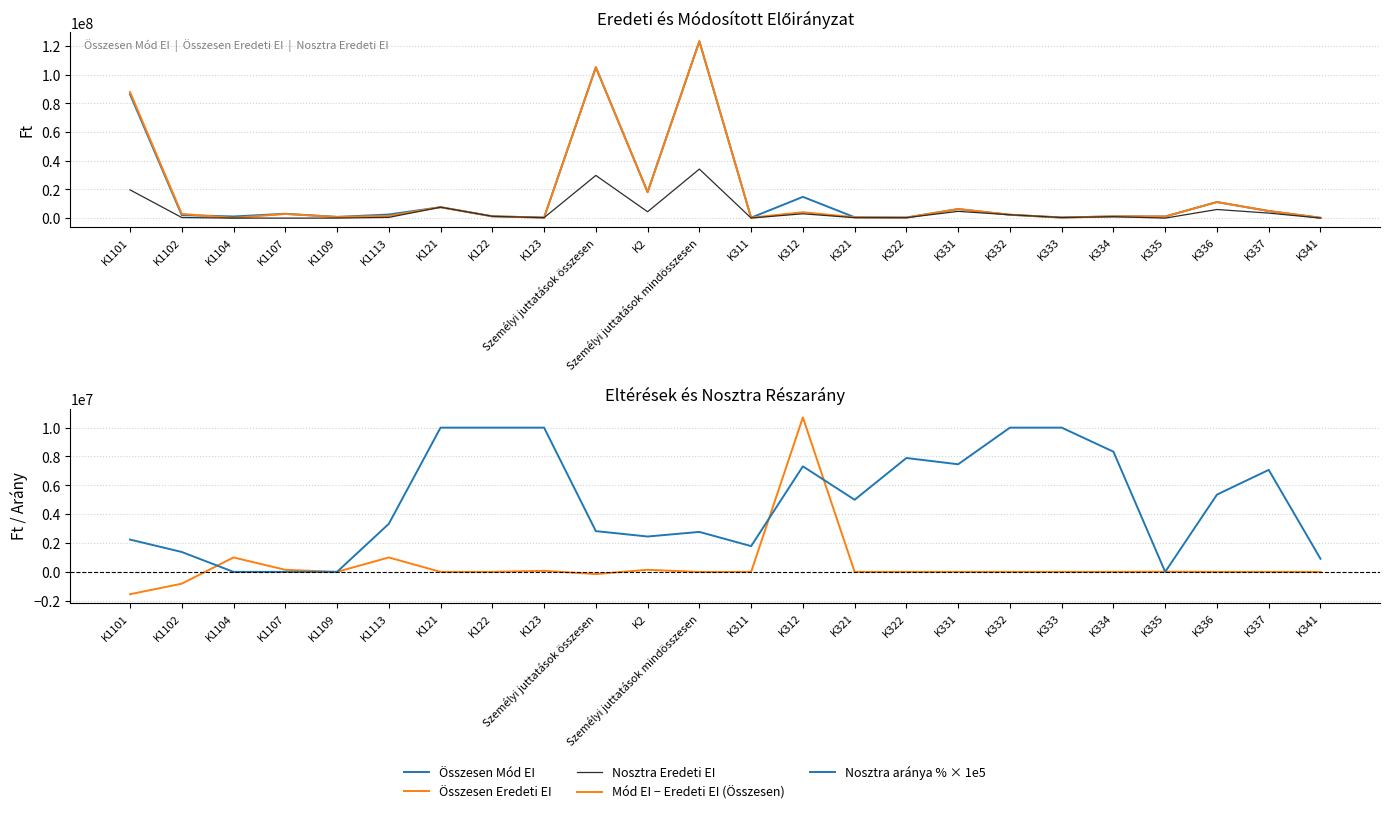

What is the value of the Összesen Mód EI point at the 7th from the left?

7600000.0